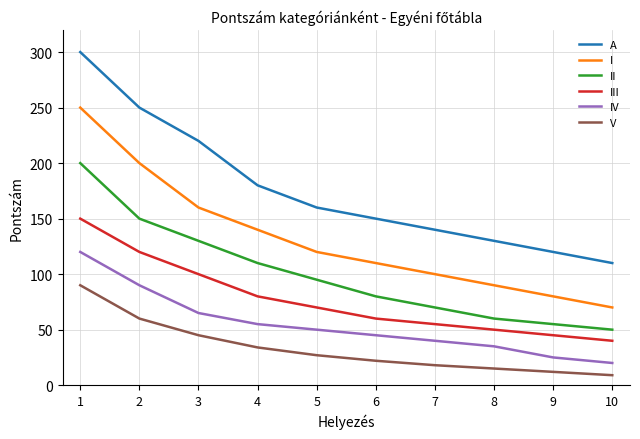

True or false: III and II cross at least once.

False